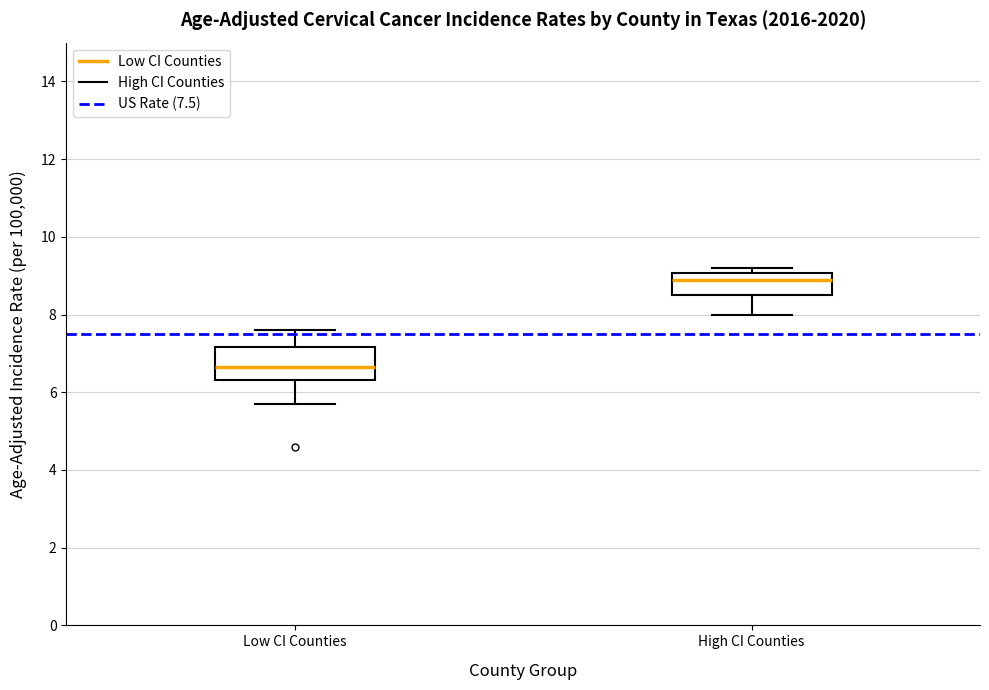

Where is the upper edge of the box for Low CI Counties on the y-axis? The values are not printed on the chart, so give them approximately, as read against the axis.

7.2